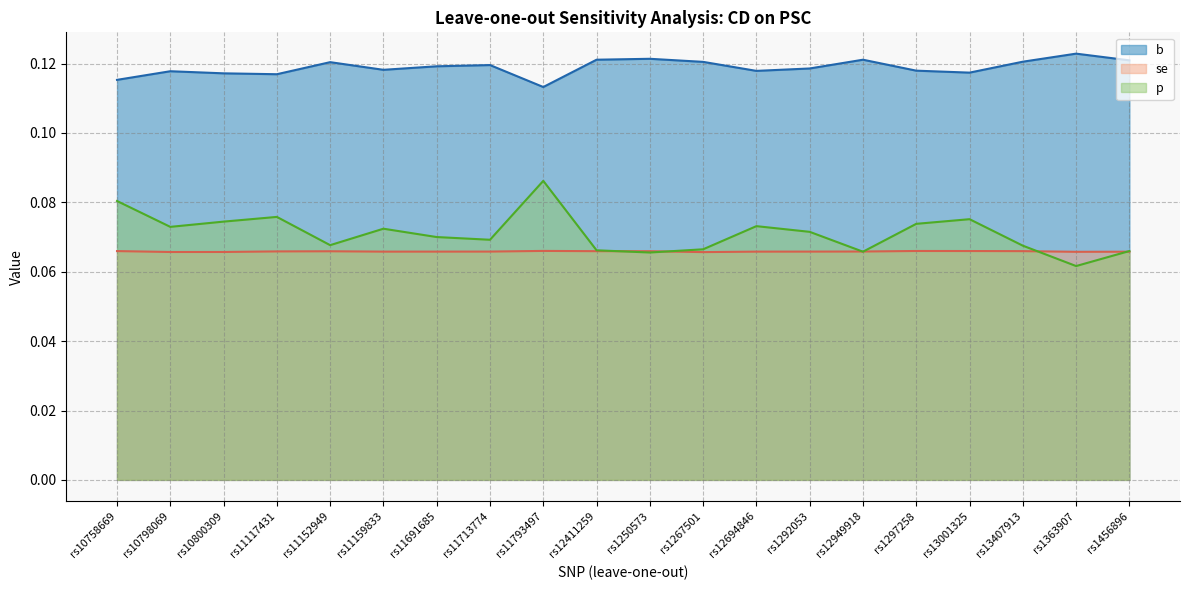

Does the chart display data point markers on the line(s)?

No